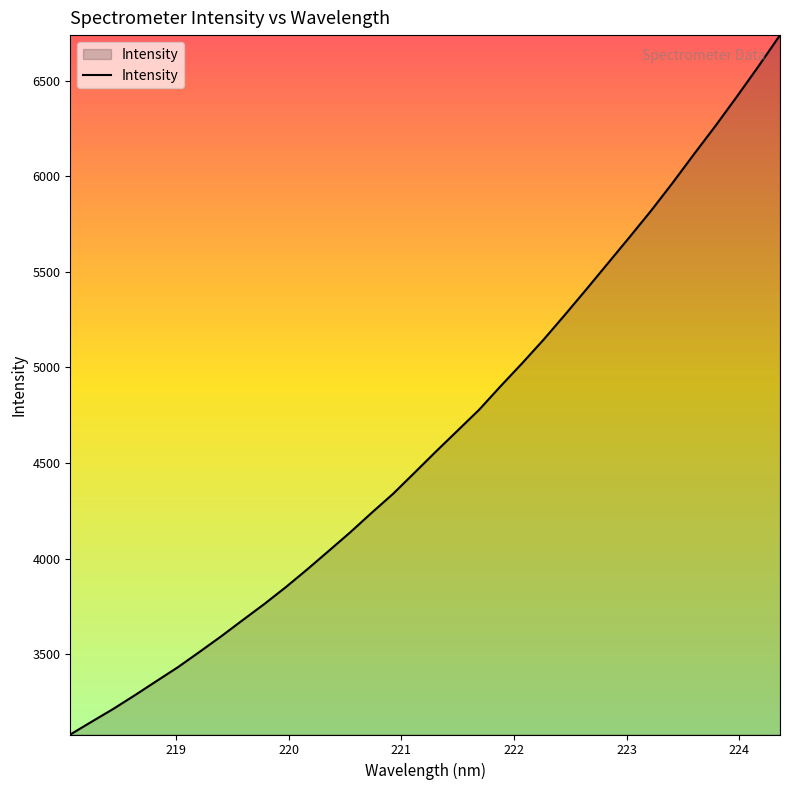

Reading left to right, what are all the values shown in this chart?

3080.0	3147.4	3214.1	3285.5	3359.1	3432.2	3511.8	3592.9	3677.6	3761.5	3849.7	3943.0	4039.6	4137.0	4239.4	4339.3	4449.8	4561.2	4669.9	4778.9	4902.2	5021.8	5145.8	5276.7	5410.3	5546.1	5682.0	5820.0	5965.4	6116.1	6264.2	6417.9	6575.4	6738.1